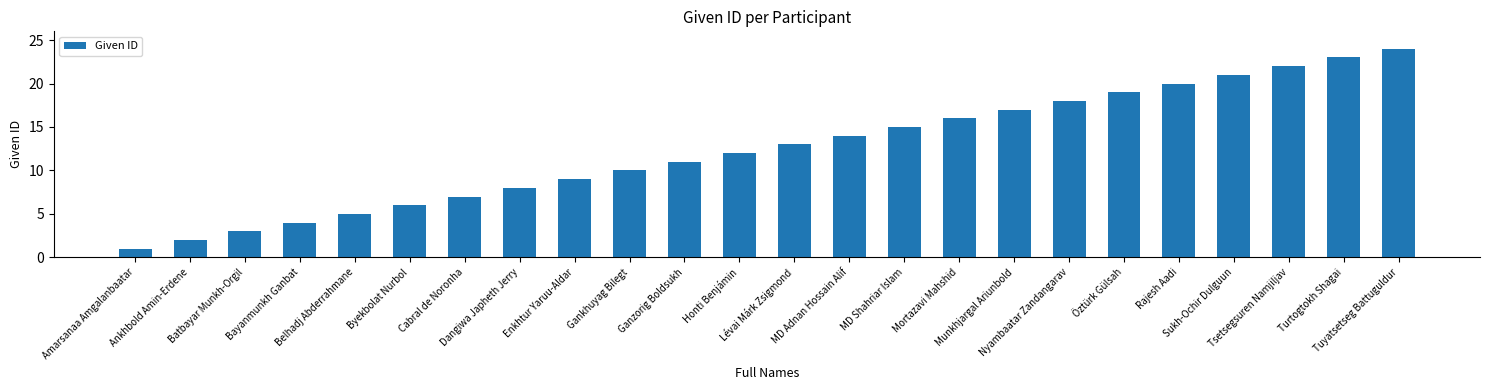

How many data points does each series have?

24